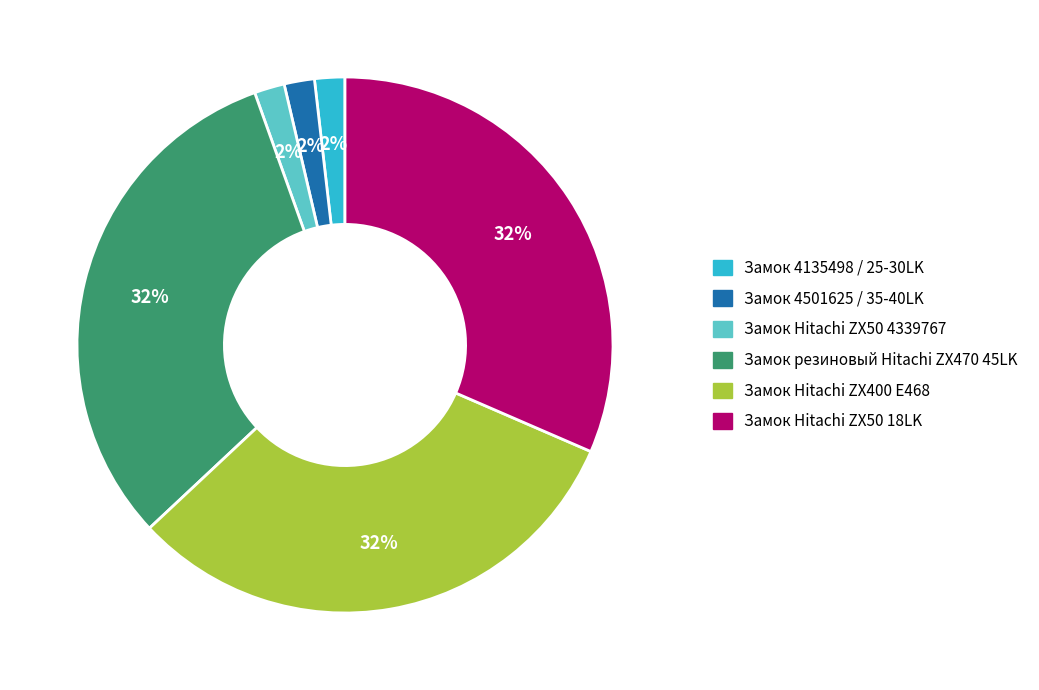

Does any single category account for the majority?

No